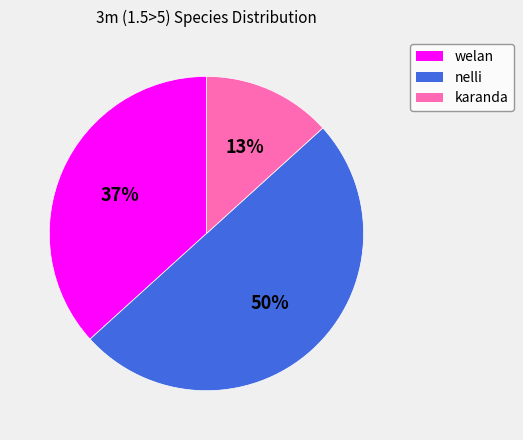

To the nearest percent, what is the average slice percentage?

33%